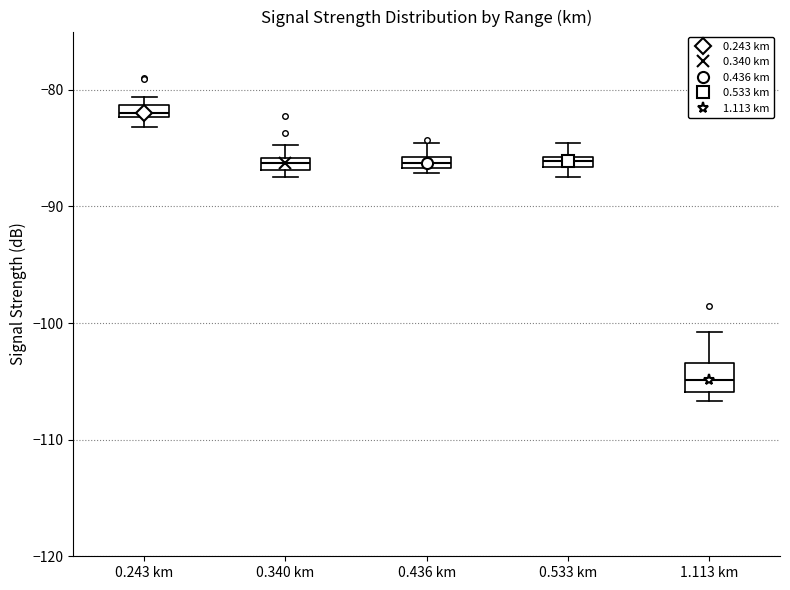

Where is the lower edge of the box for 0.533 km on the y-axis? The values are not printed on the chart, so give them approximately, as read against the axis.

-87